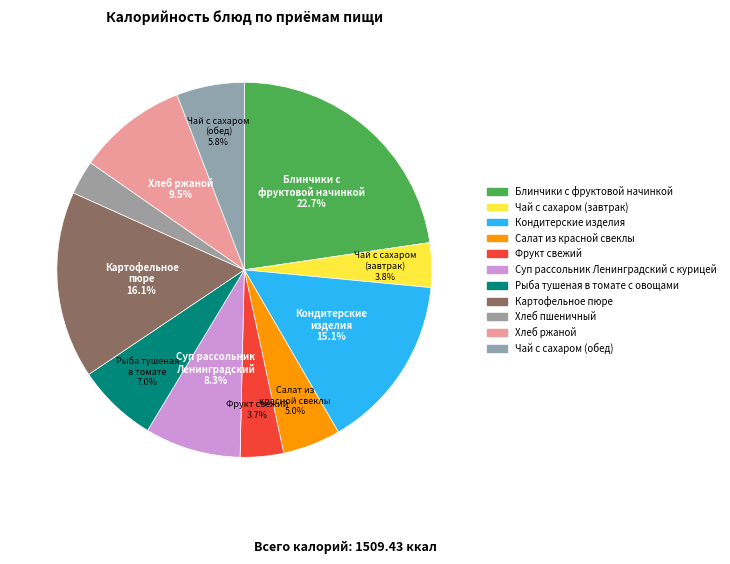

To the nearest percent, what is the combined percentage of Чай с сахаром (завтрак) and Хлеб ржаной?

13%